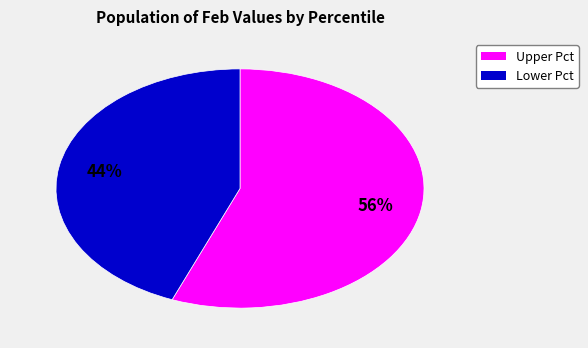

To the nearest percent, what is the difference between the largest and smallest slice percentages?

12%